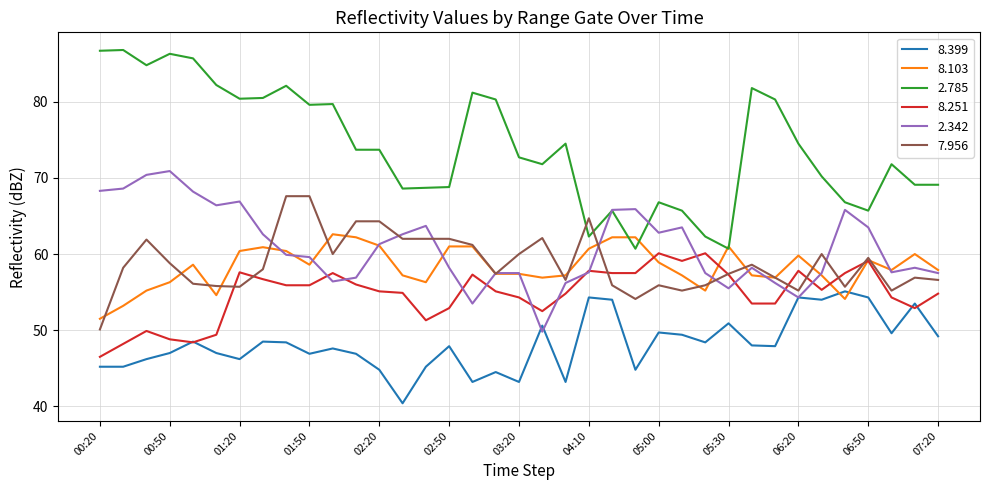

What is the minimum value shown in the chart?

40.4